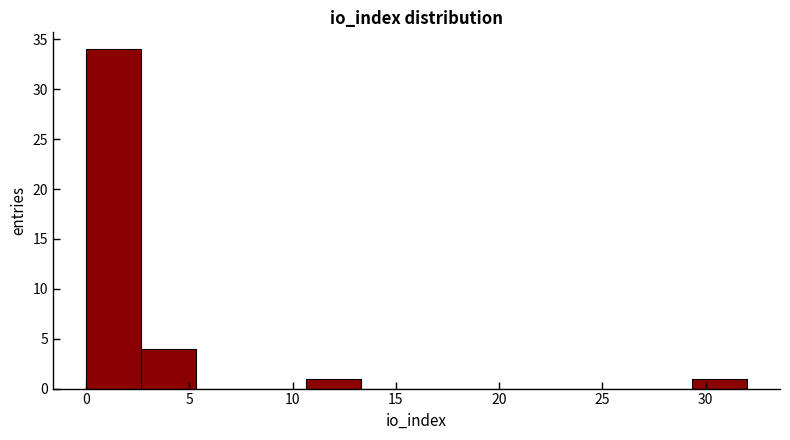

What is the height of the bar covering 29.5 to 32.0 on the x-axis? Neither the bar edges nor the heights are printed on the chart, so give them approximately, as read against the axes.

1